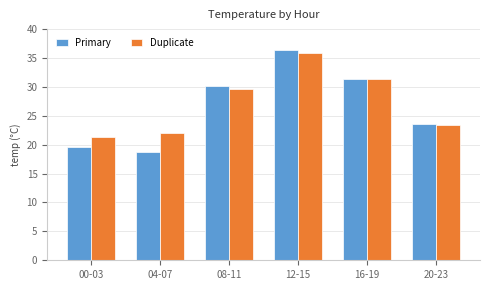

What is the label of the 6th bar from the left?

20-23